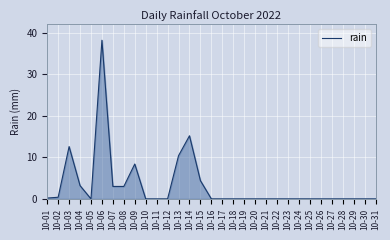

Reading left to right, transcribe all the data shown in this chart.

0.2	0.4	12.6	3.2	0.0	38.2	3.0	3.0	8.4	0.0	0.0	0.0	10.4	15.2	4.4	0.0	0.0	0.0	0.0	0.0	0.0	0.0	0.0	0.0	0.0	0.0	0.0	0.0	0.0	0.0	0.0